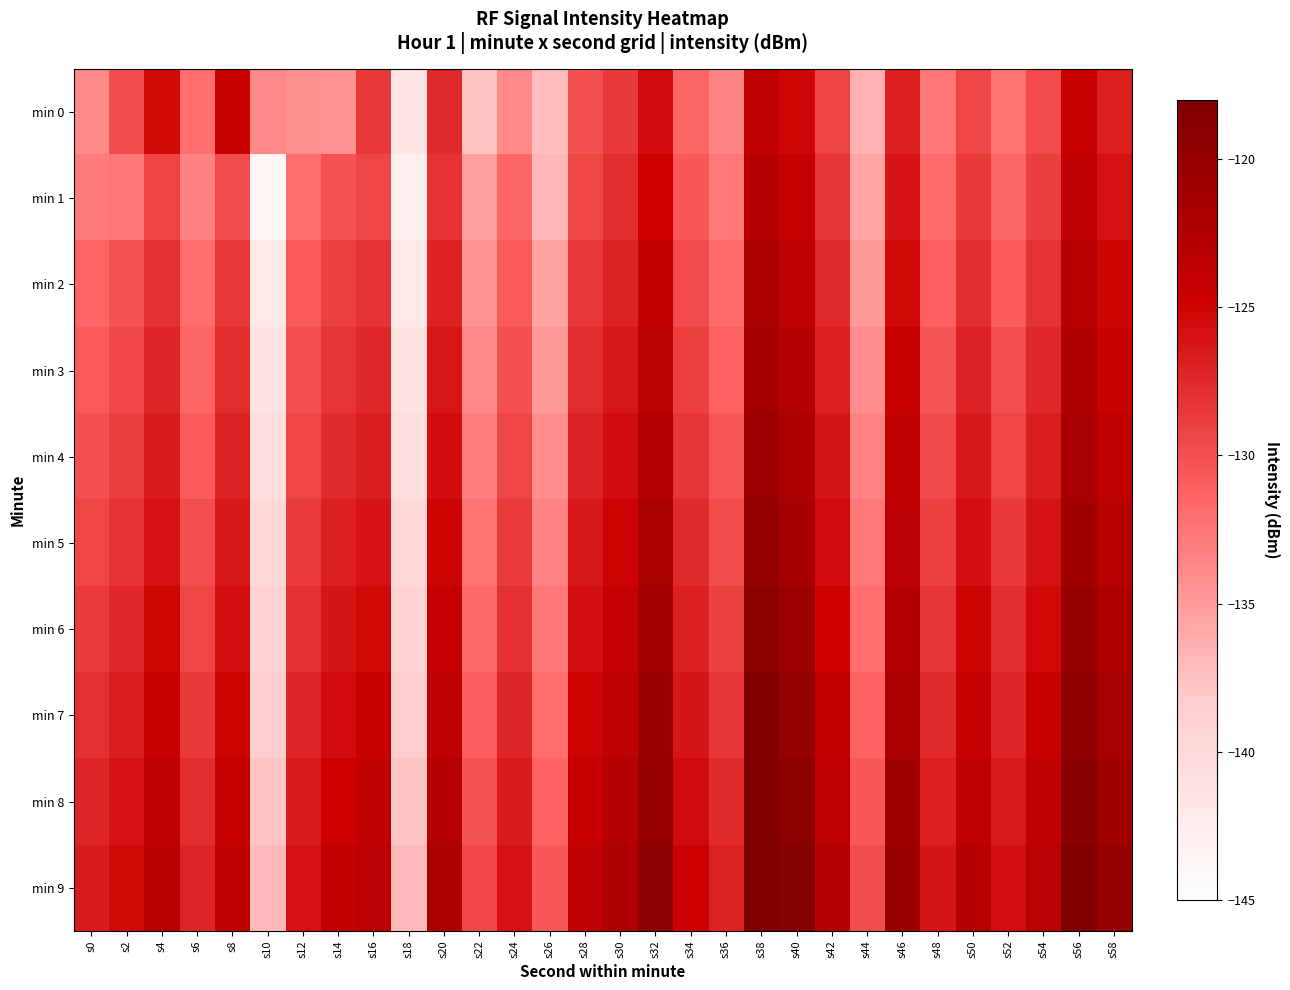

Count the number of categories in the chart.

30